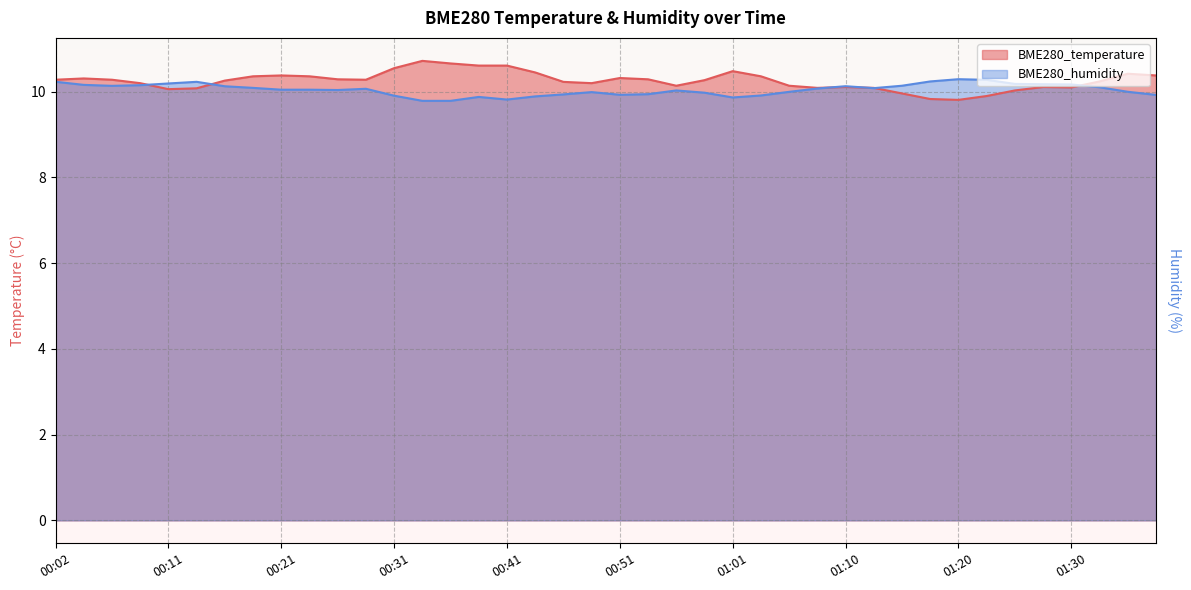

What is the average value of the BME280_humidity series?

10.0